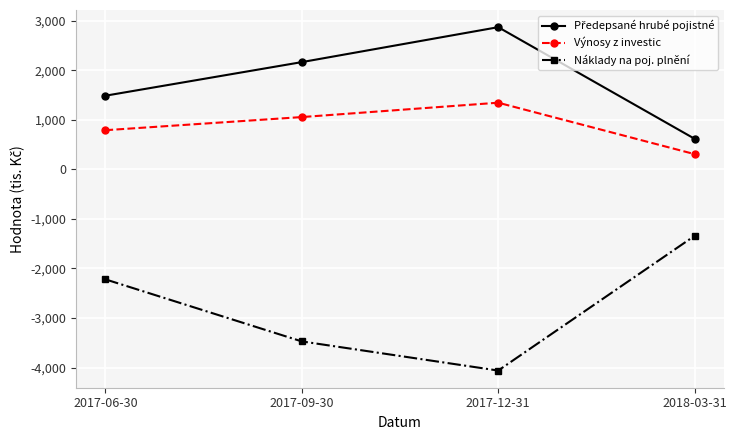

Is this an area chart (filled region under the line)?

No